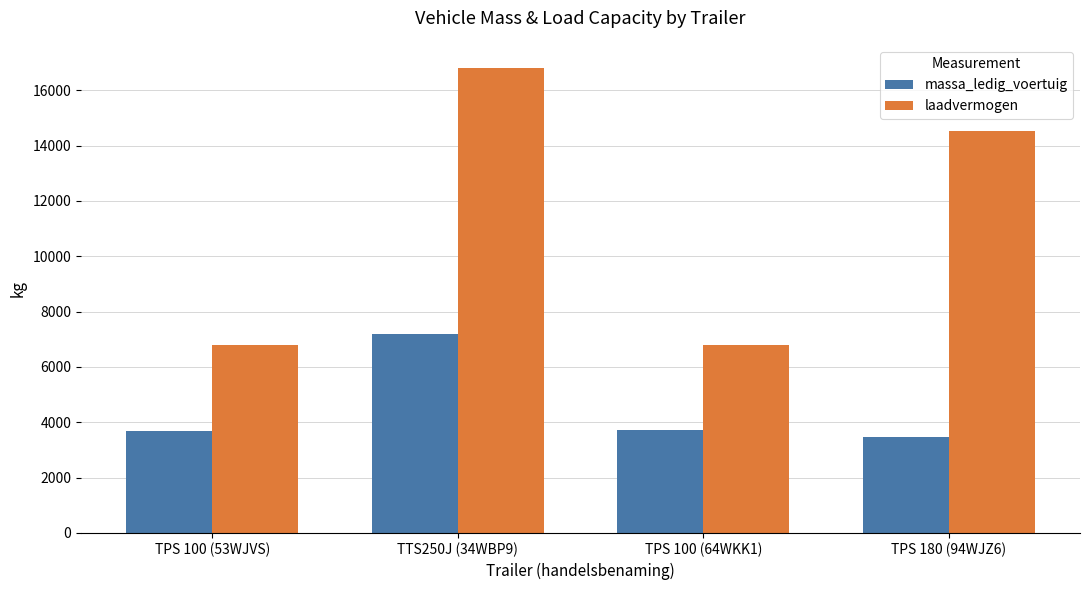

What is the difference between the laadvermogen values at TTS250J (34WBP9) and TPS 100 (64WKK1)?

10010